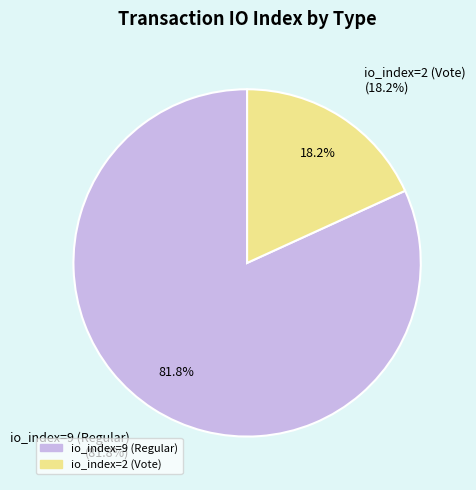

To the nearest percent, what is the combined percentage of io_index=2 (Vote) and io_index=9 (Regular)?

100%